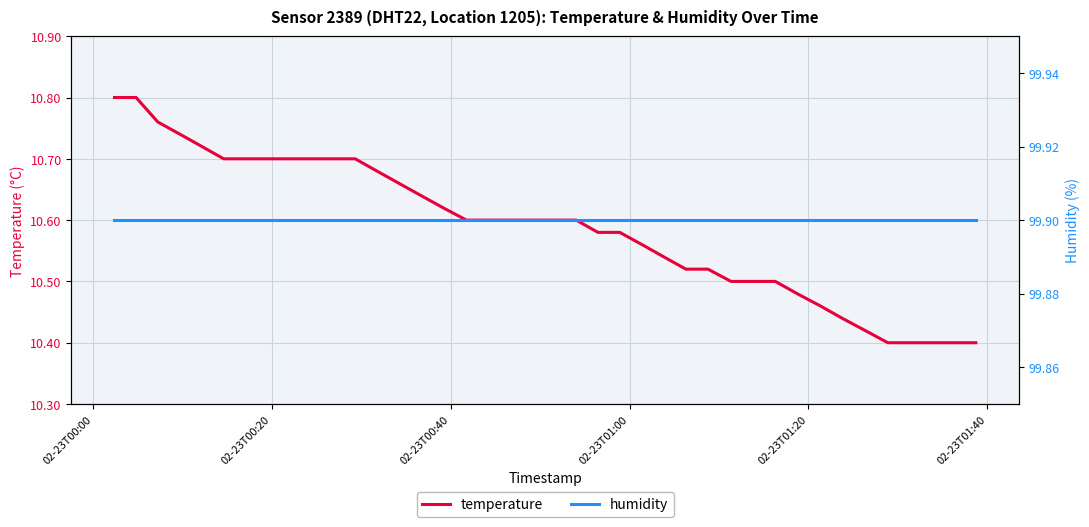

Which series has the widest spread of values?

temperature